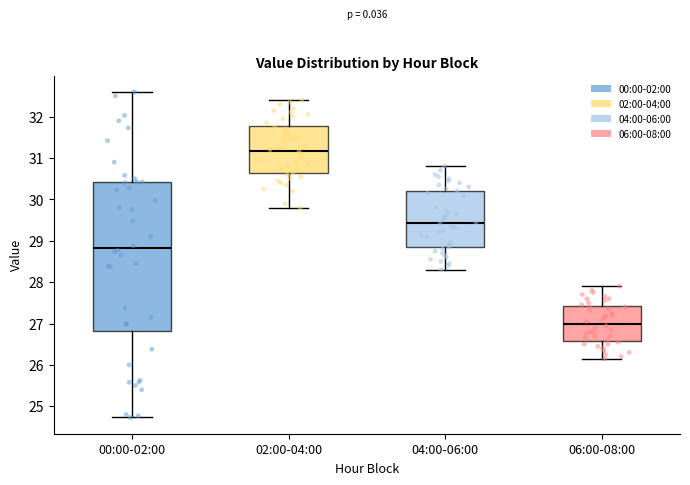

Reading left to right, read every box against the y-axis: the position of its median line, the range the box covers, and the ends of its whiskers. The values are not printed on the chart, so give them approximately, as read against the axis.

00:00-02:00: median 28.8, box 26.8 to 30.4, whiskers 24.7 to 32.6
02:00-04:00: median 31.2, box 30.6 to 31.8, whiskers 29.8 to 32.4
04:00-06:00: median 29.4, box 28.8 to 30.2, whiskers 28.3 to 30.8
06:00-08:00: median 27.0, box 26.6 to 27.4, whiskers 26.2 to 27.9